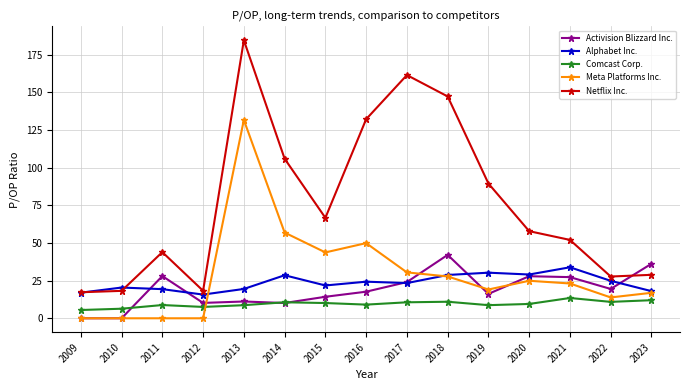

Is it true that Comcast Corp. equals 2.1 at 2020?

False